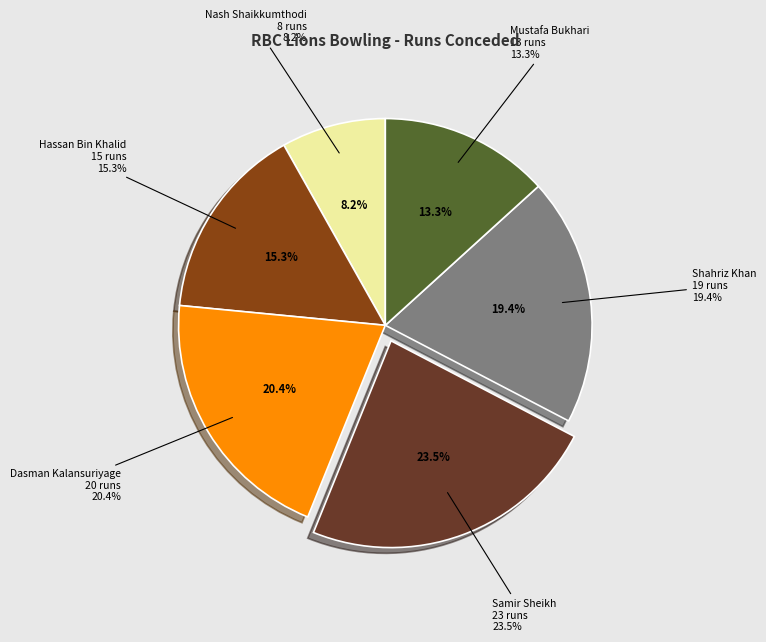

To the nearest percent, what portion does Shahriz Khan represent?

19%